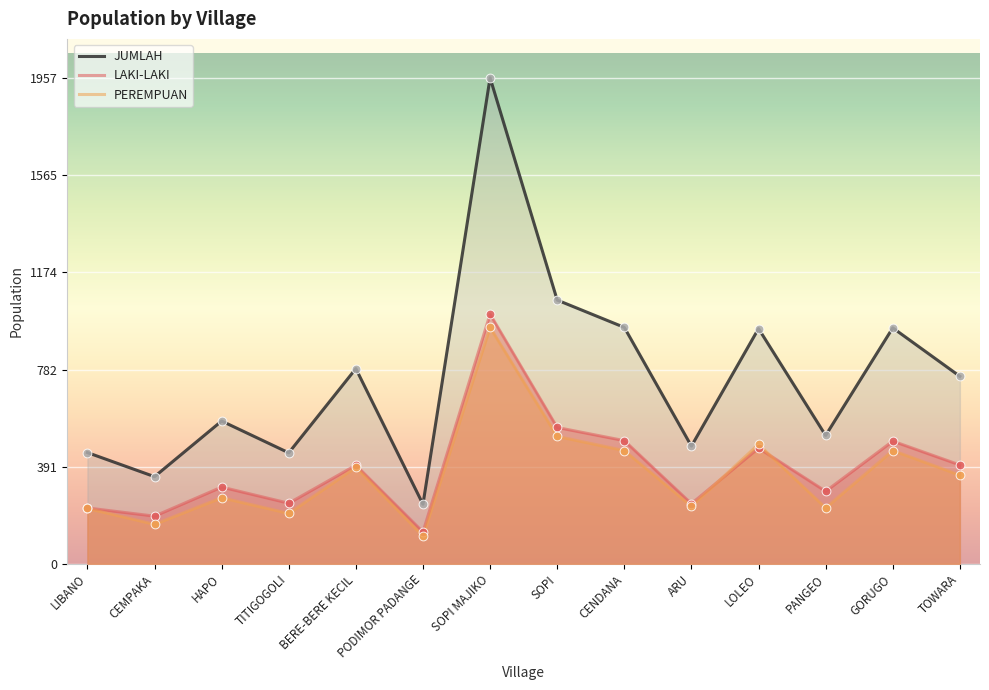

What are all the series names shown in the legend?

JUMLAH, LAKI-LAKI, PEREMPUAN